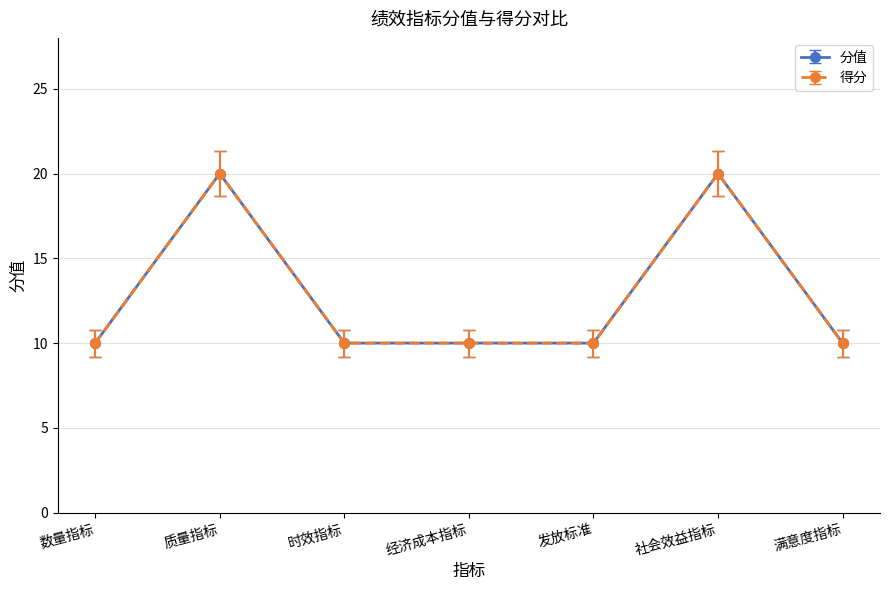

List the labels in order of 分值 value, largest first.

质量指标, 社会效益指标, 数量指标, 时效指标, 经济成本指标, 发放标准, 满意度指标